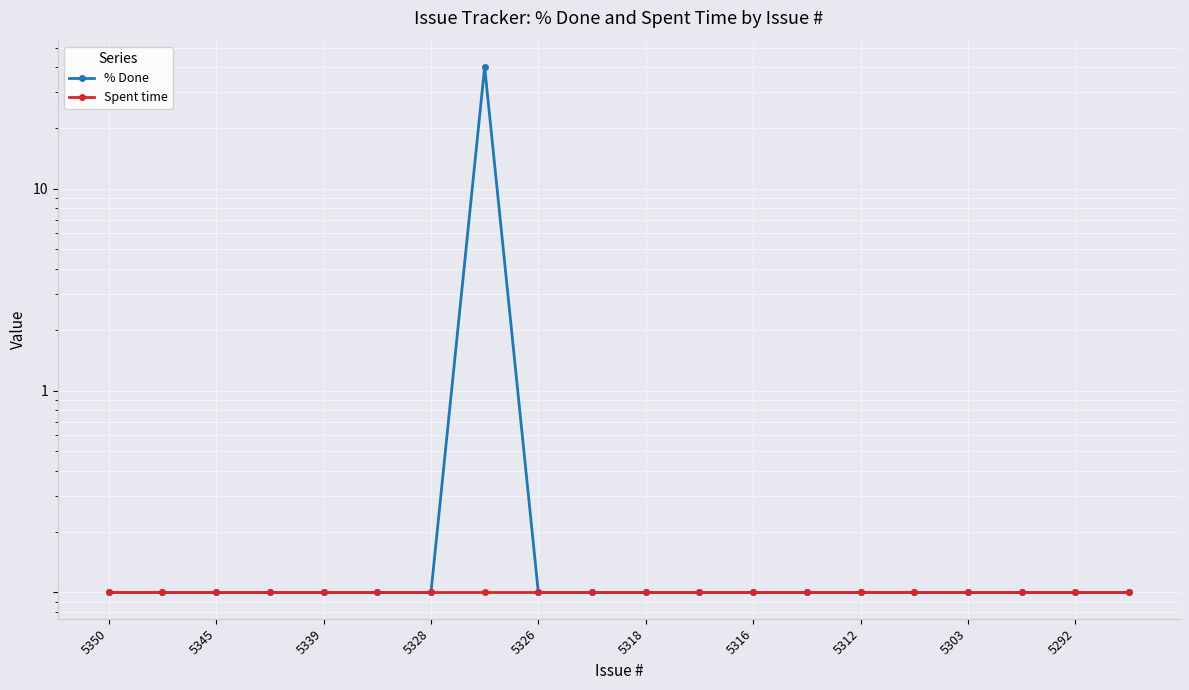

At which label does Spent time reach its minimum?

5350